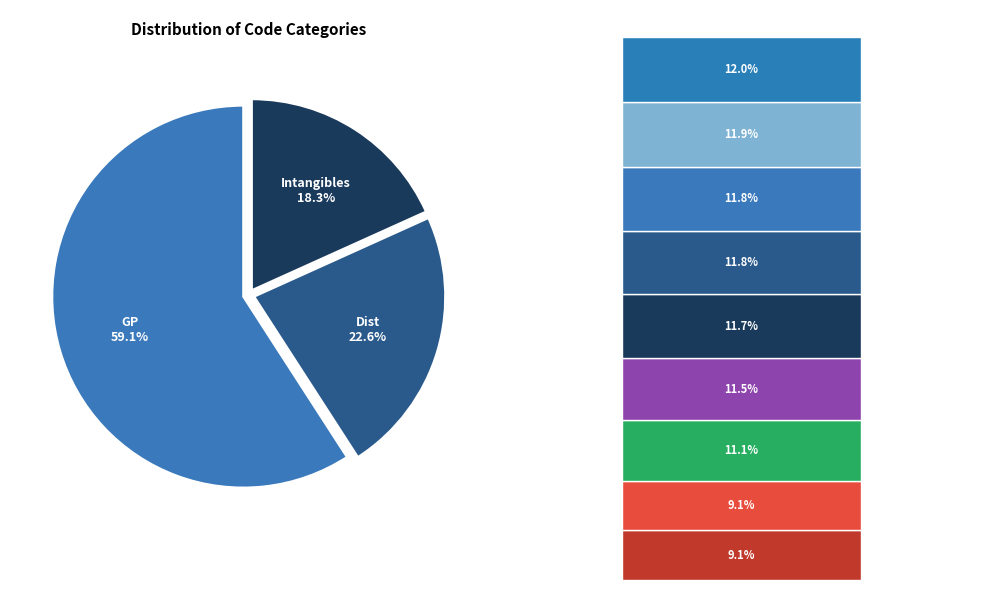

How many segments does this pie chart have?

3